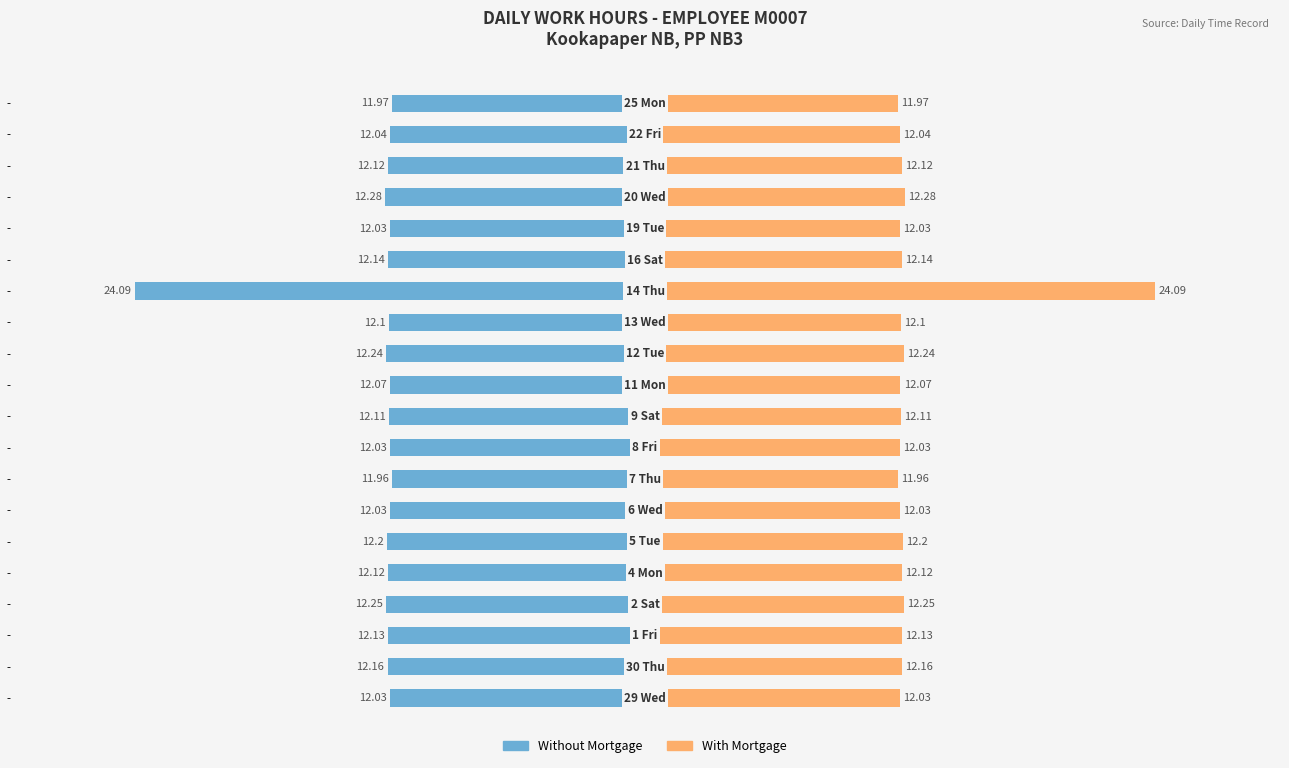

What is the value of the Without Mortgage bar at the 15th from the left?

-12.1